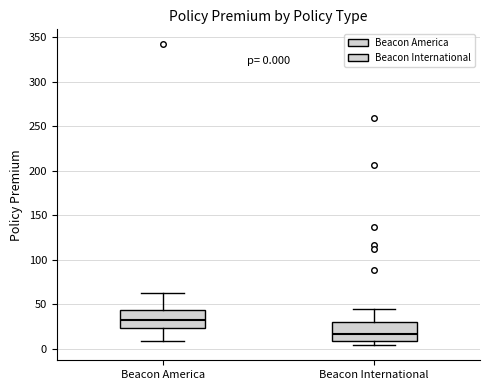

Which box's median line is the lowest?

Beacon International